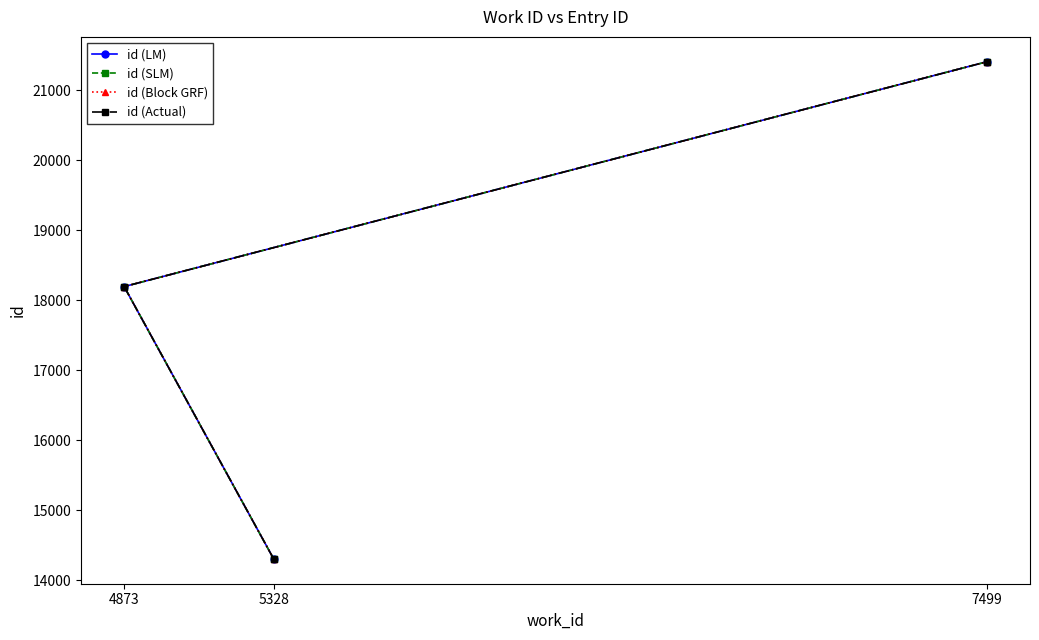

Between 4873 and 5328, which is larger?

4873